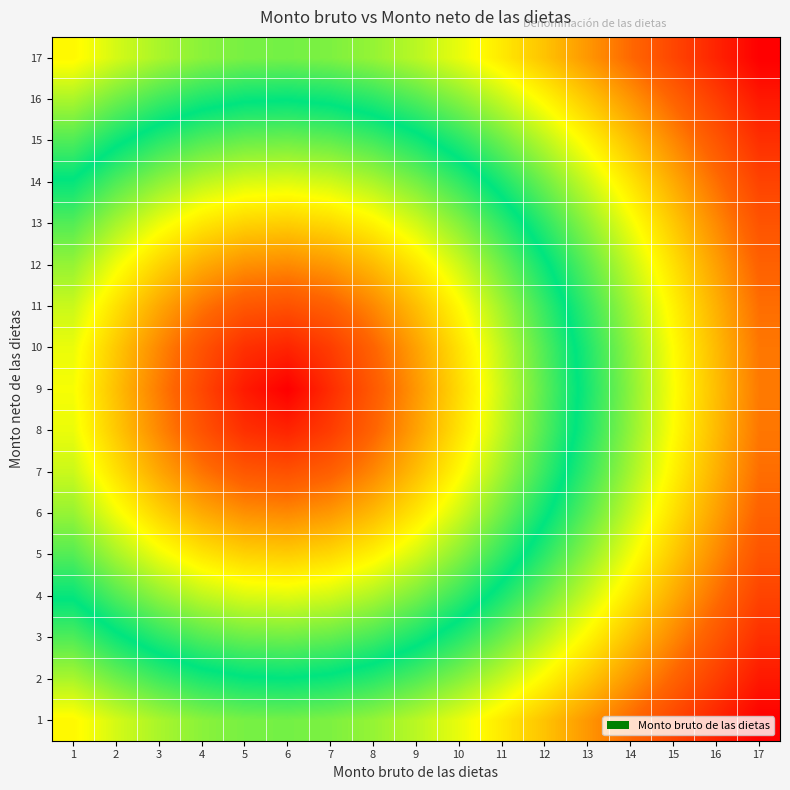

What is the total value across all series at 4?

5.1